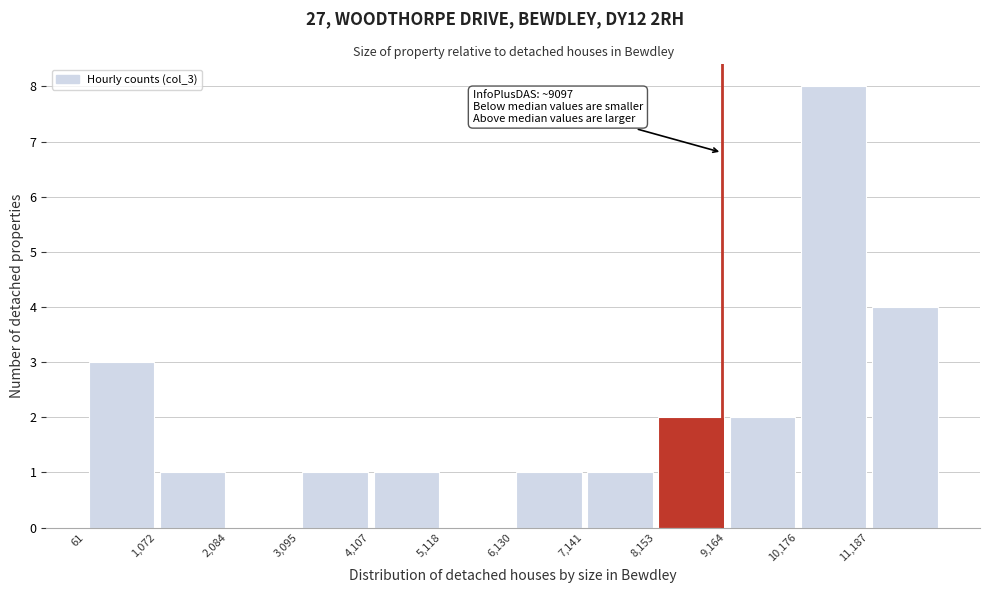

Over which range of the x-axis is the bar tallest?

10200 to 11200